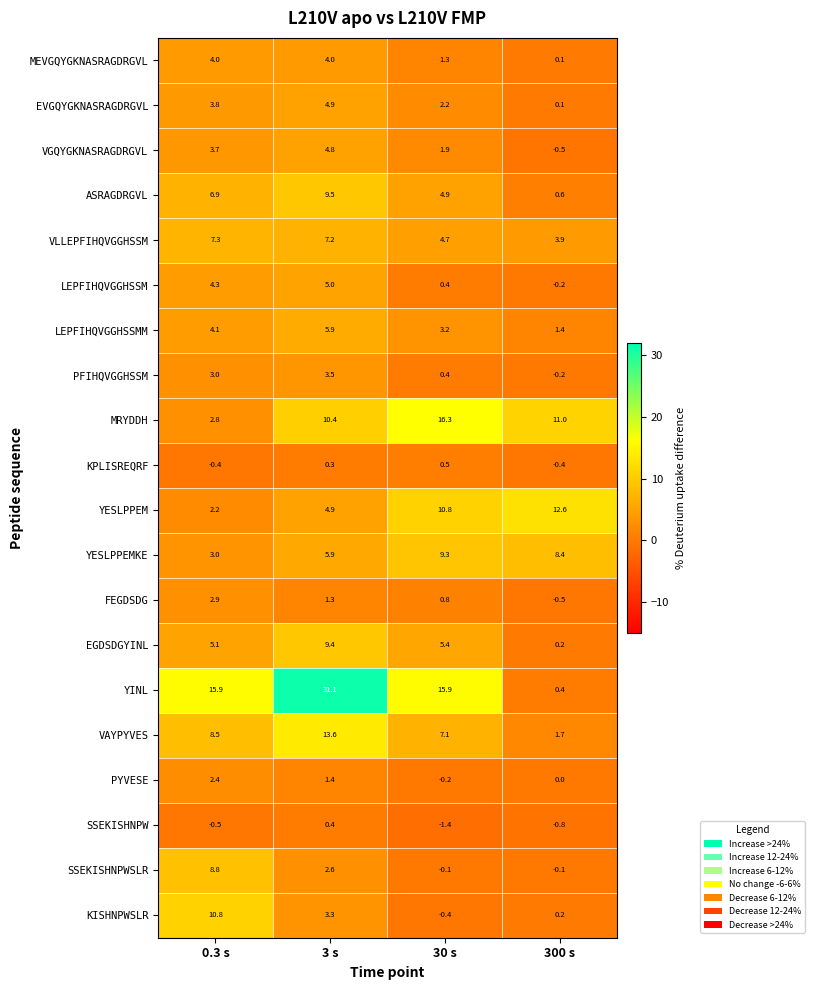

What is the average value of the YINL series?

15.8